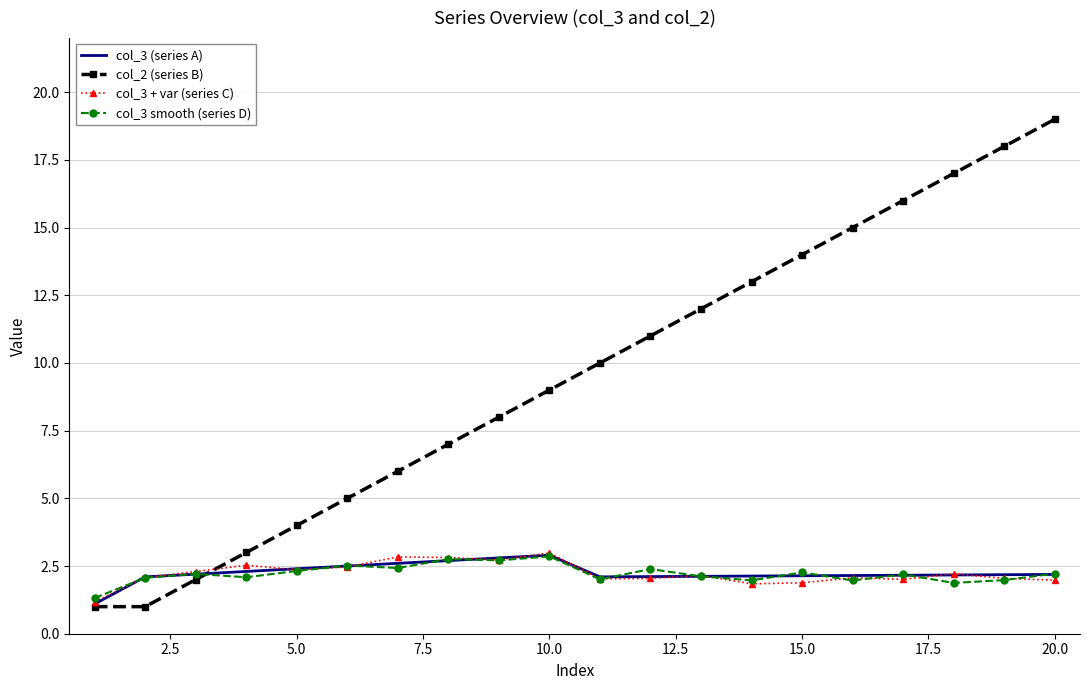

Which series has the largest range (max minus min)?

col_2 (series B)